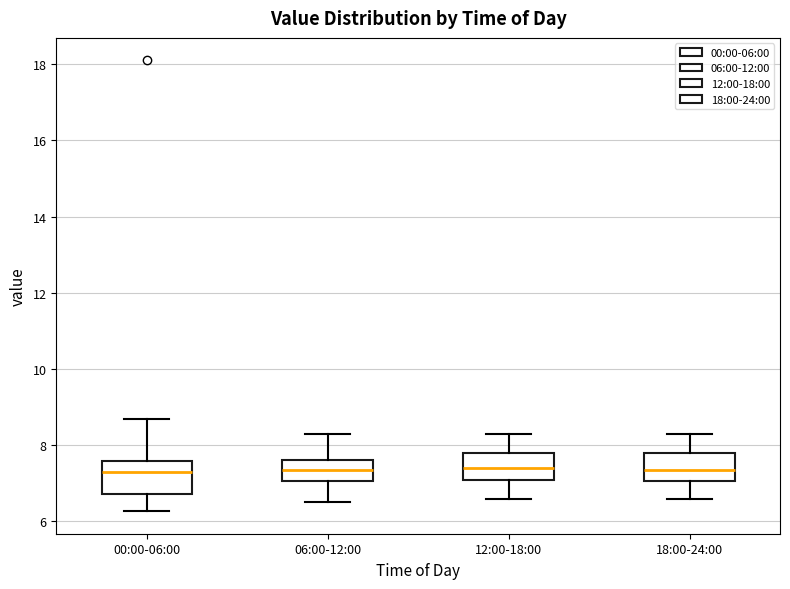

Reading left to right, read every box against the y-axis: the position of its median line, the range the box covers, and the ends of its whiskers. The values are not printed on the chart, so give them approximately, as read against the axis.

00:00-06:00: median 7.4, box 6.8 to 7.6, whiskers 6.2 to 8.8
06:00-12:00: median 7.4, box 7.0 to 7.6, whiskers 6.6 to 8.4
12:00-18:00: median 7.4, box 7.2 to 7.8, whiskers 6.6 to 8.4
18:00-24:00: median 7.4, box 7.0 to 7.8, whiskers 6.6 to 8.4